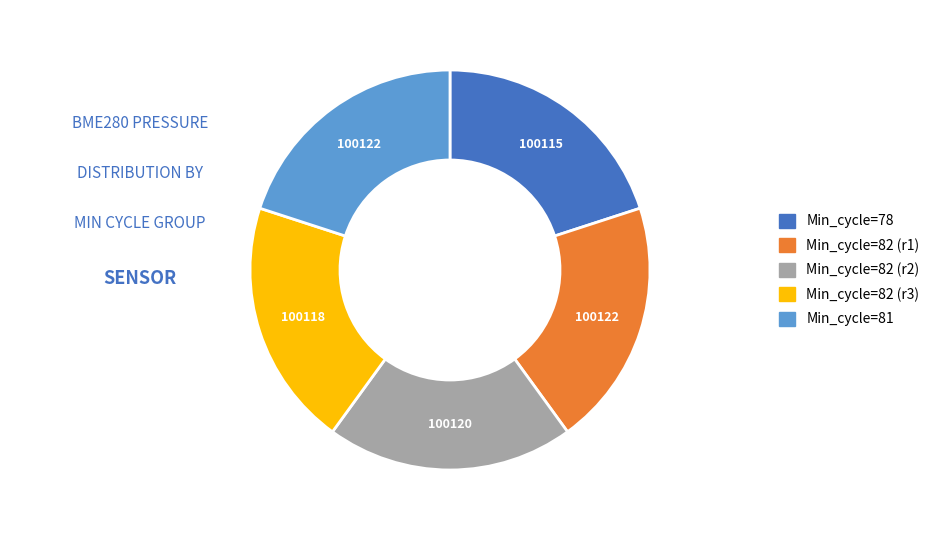

How many segments does this pie chart have?

5